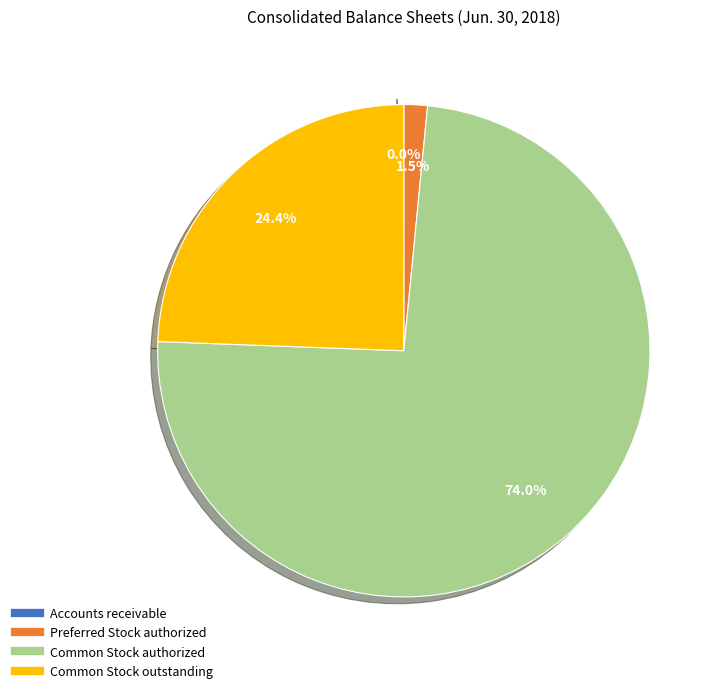

To the nearest percent, what percentage of the pie is Common Stock authorized?

74%